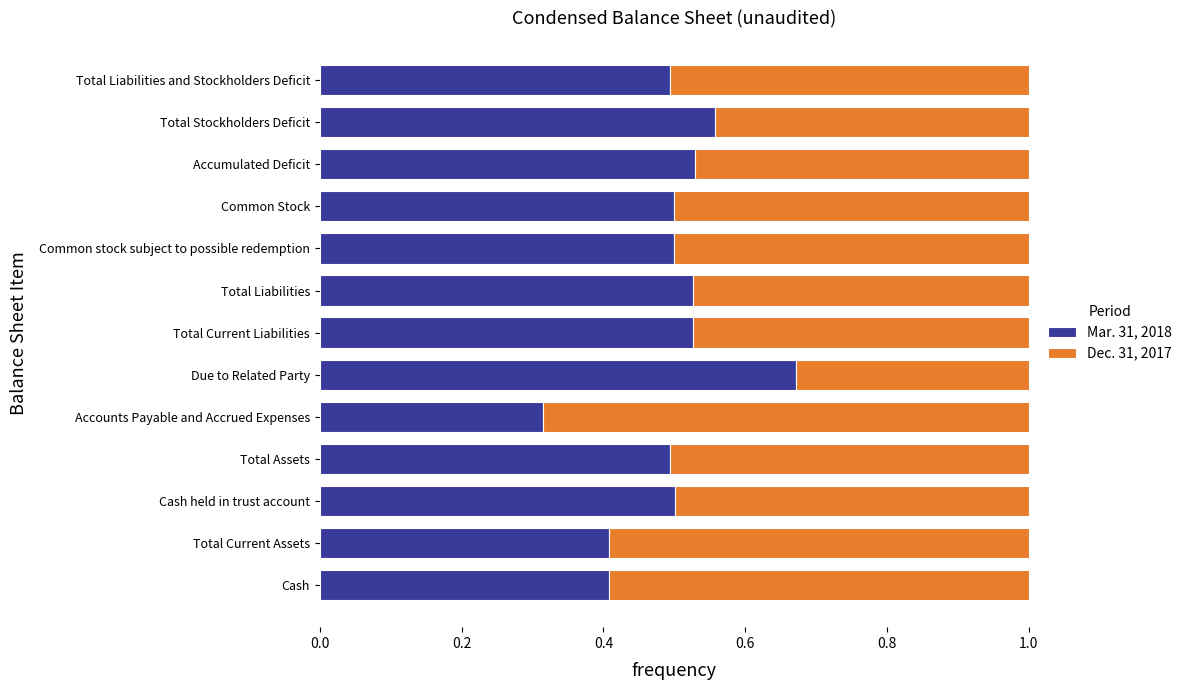

What is the total value across all series at Total Current Liabilities?

1.0